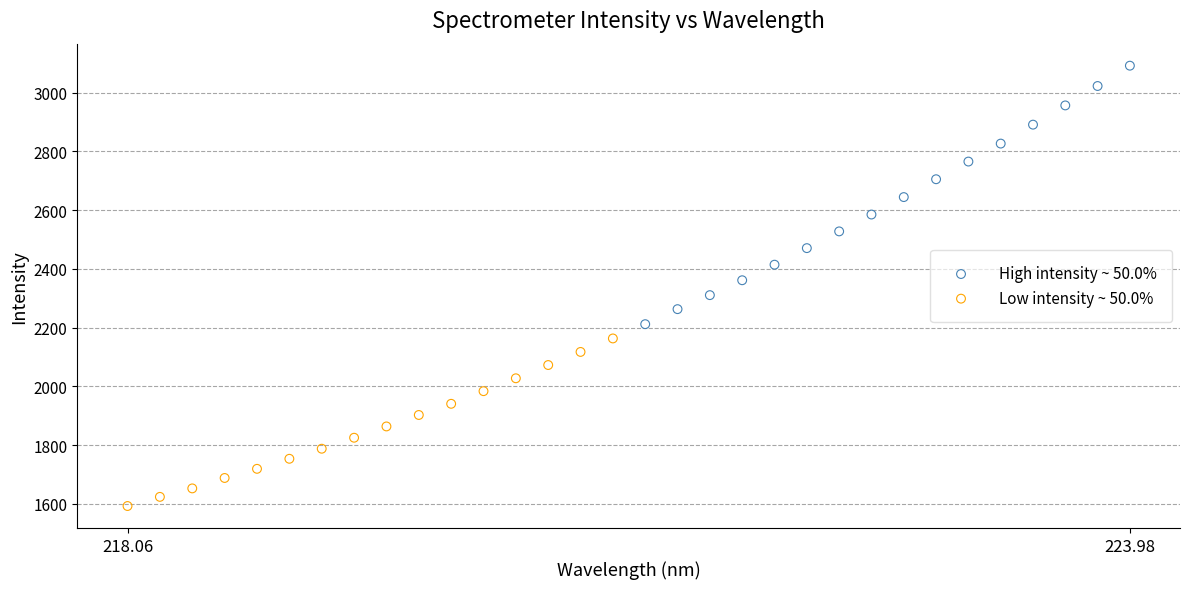

Which series has the largest Y range (max minus min)?

High intensity ~ 50.0%